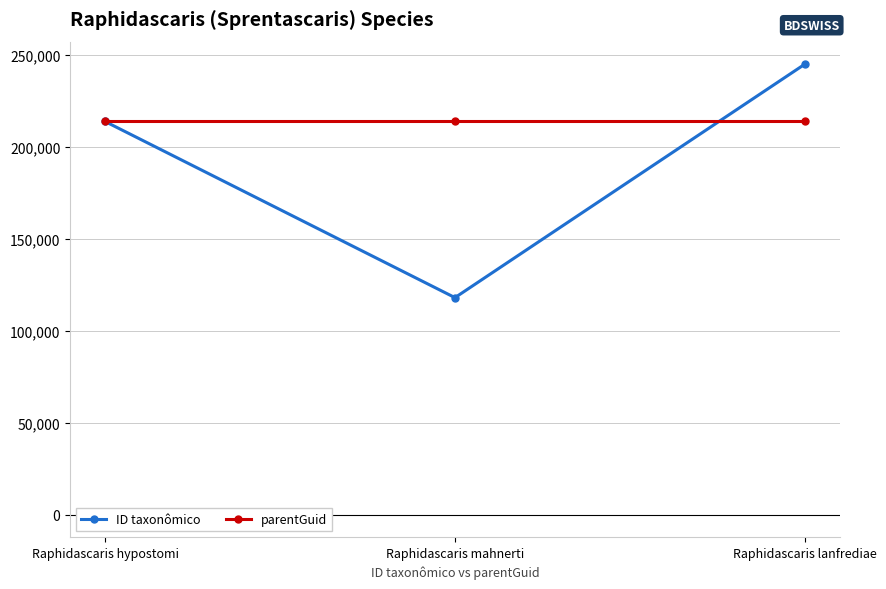

At how many categories does at least one series exceed 142211?

3